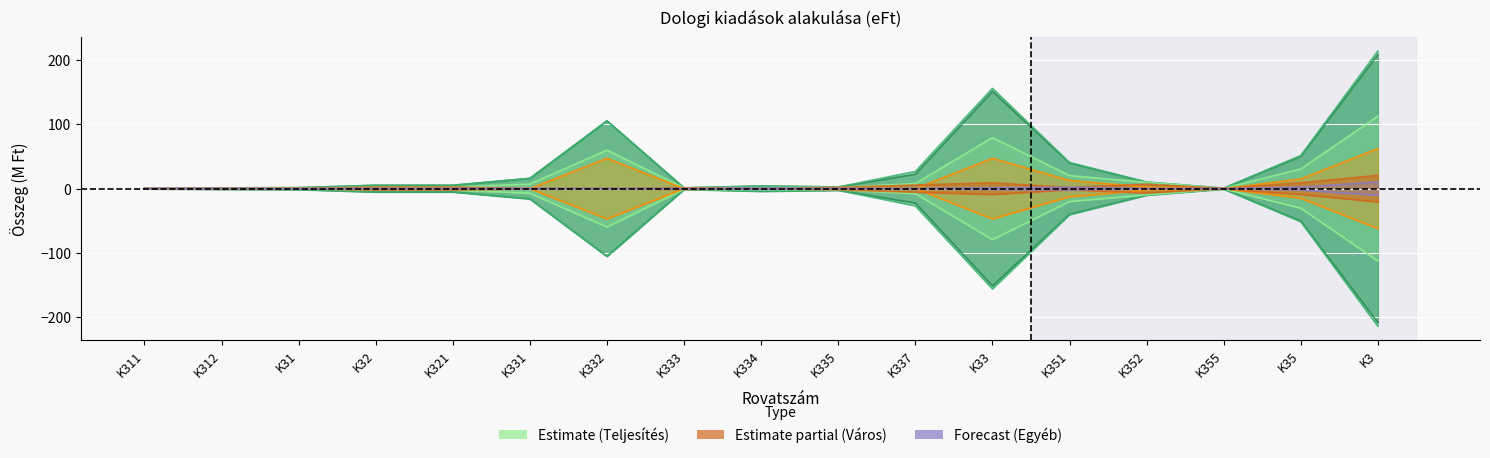

True or false: Egyéb telj. and Gyermékétk. telj. intersect in this chart.

False